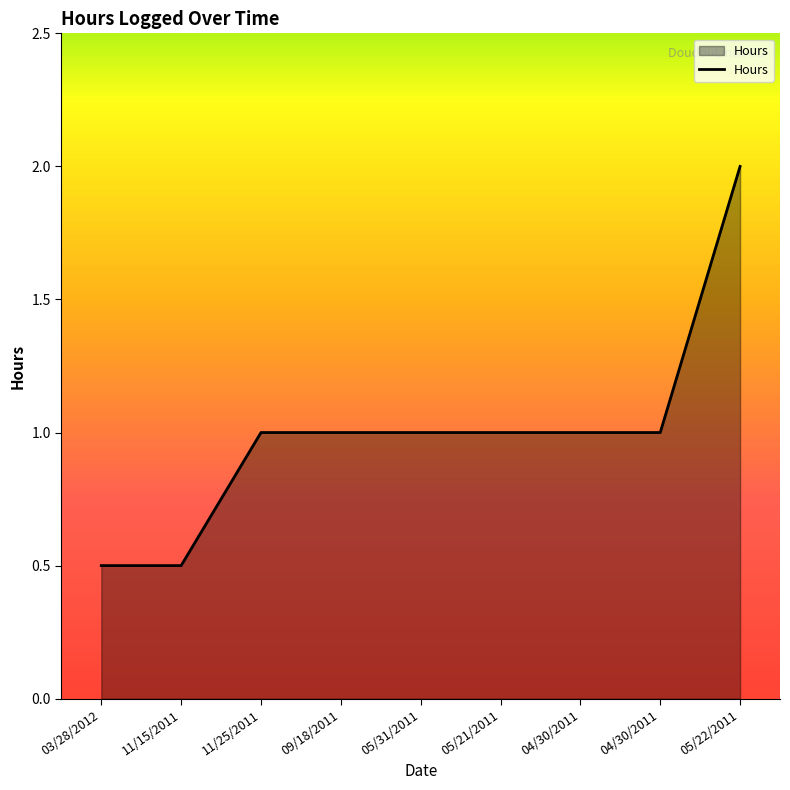

Which label corresponds to the smallest value in the chart?

03/28/2012